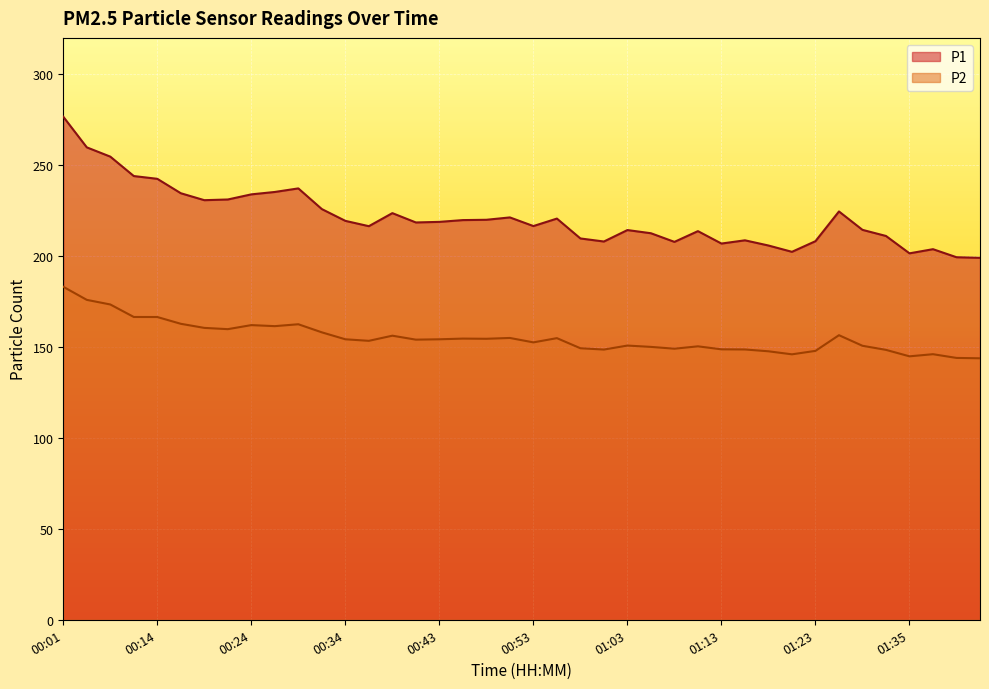

The value of P1 at 01:03 is 123.1. True or false?

False